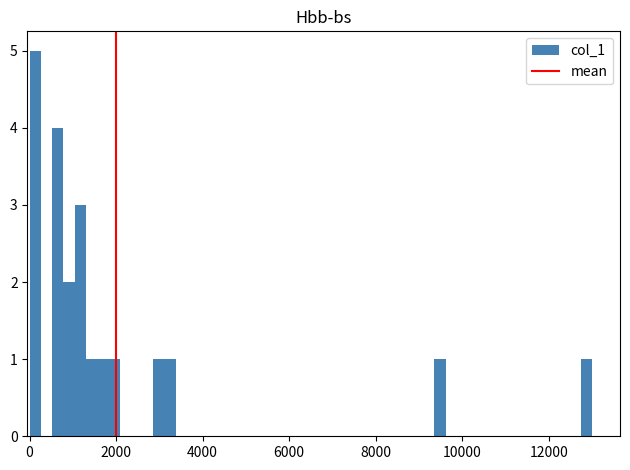

Around what value on the x-axis is the tallest bar? Give the approximate position of its centre, as read against the axis.

200